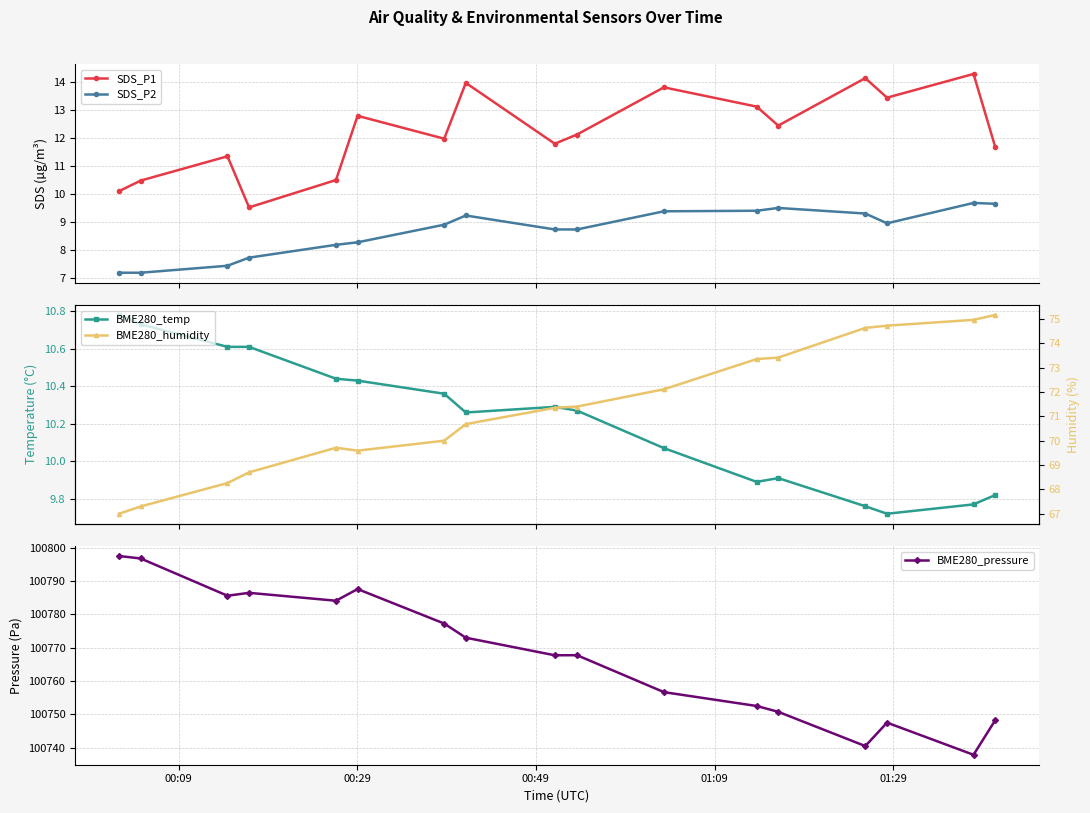

What are all the series names shown in the legend?

SDS_P1, SDS_P2, BME280_temp, BME280_pressure, BME280_humidity